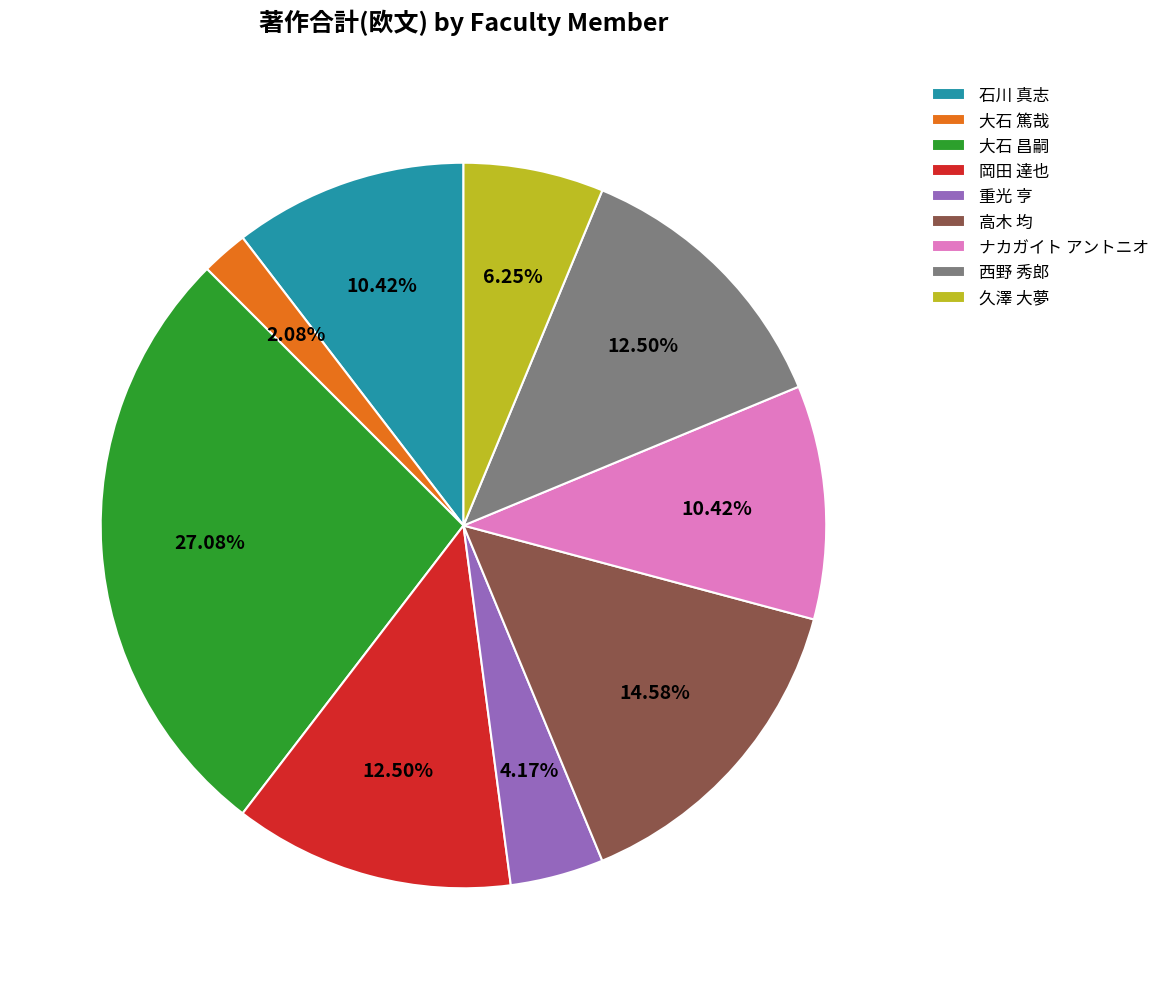

Is it true that 石川 真志 is 10% of the pie?

True